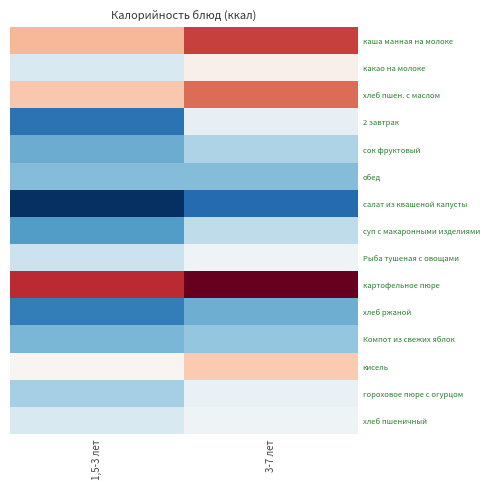

What is the total value across all series at 1,5-3 лет?

1328.8